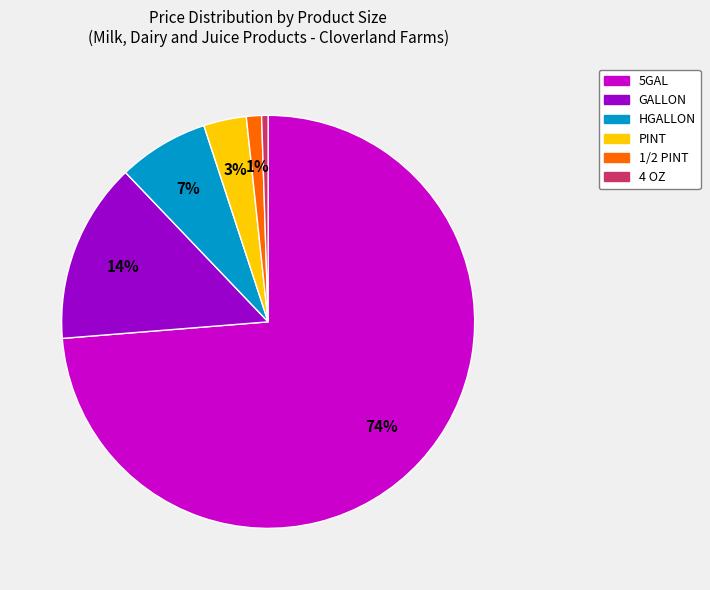

How many slices are in this pie chart?

6